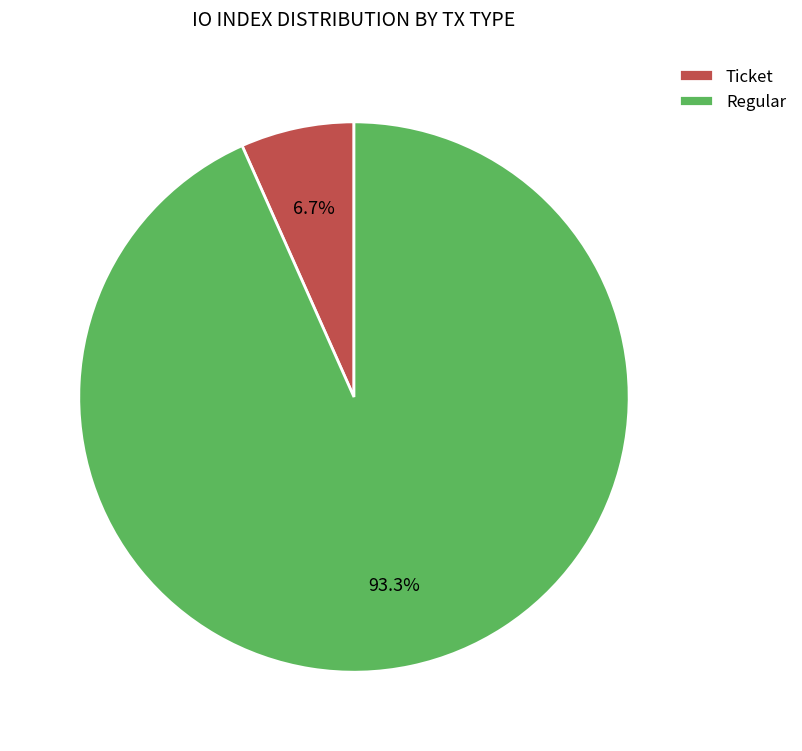

The Regular slice represents 99% of the pie. True or false?

False